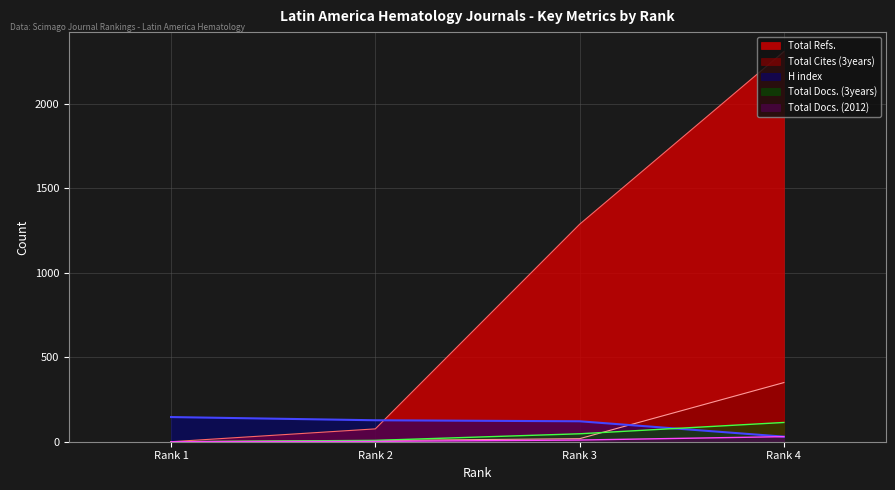

At which label does Total Docs. (3years) reach its peak?

Rank 4